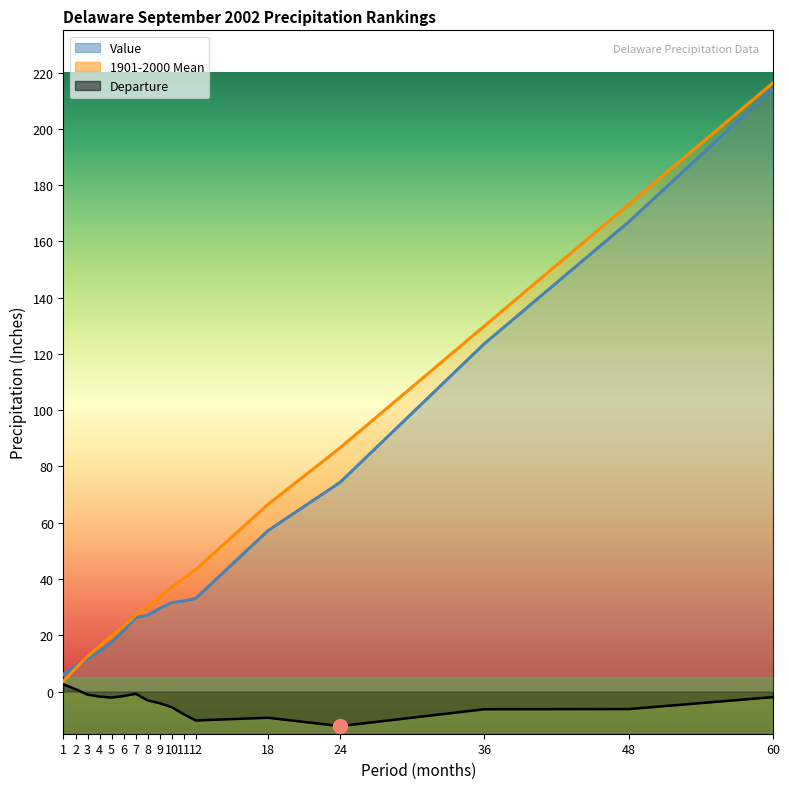

In Departure, how many points are higher than both neighbors (excluding endpoints)?

2